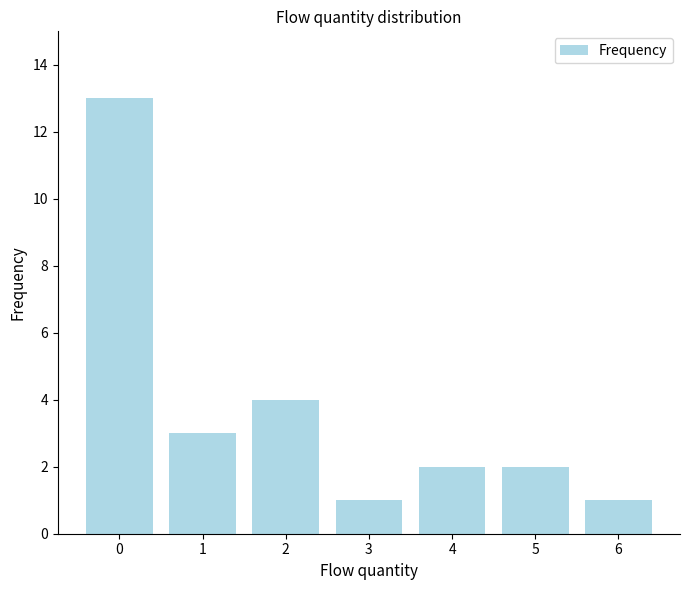

Reading right to left, list all the values displayed in this chart.

6=1	5=2	4=2	3=1	2=4	1=3	0=13